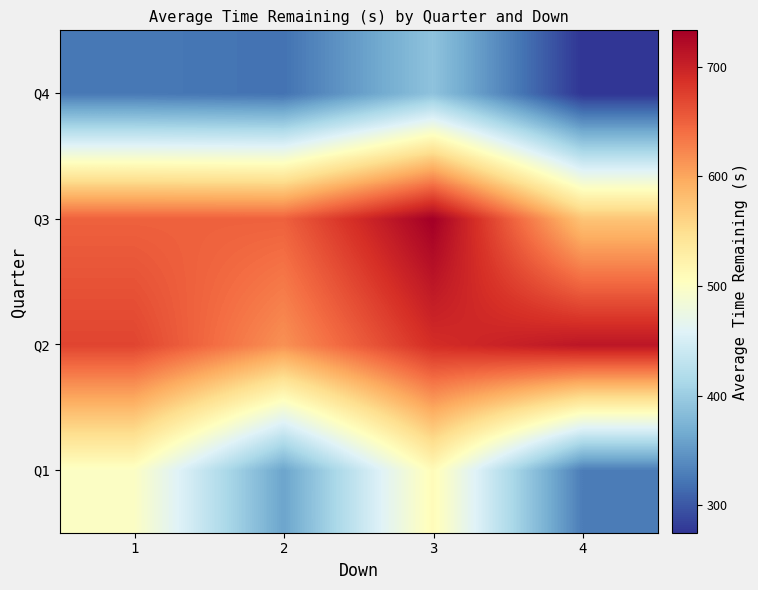

What is the total value across all series at 4?

1889.5